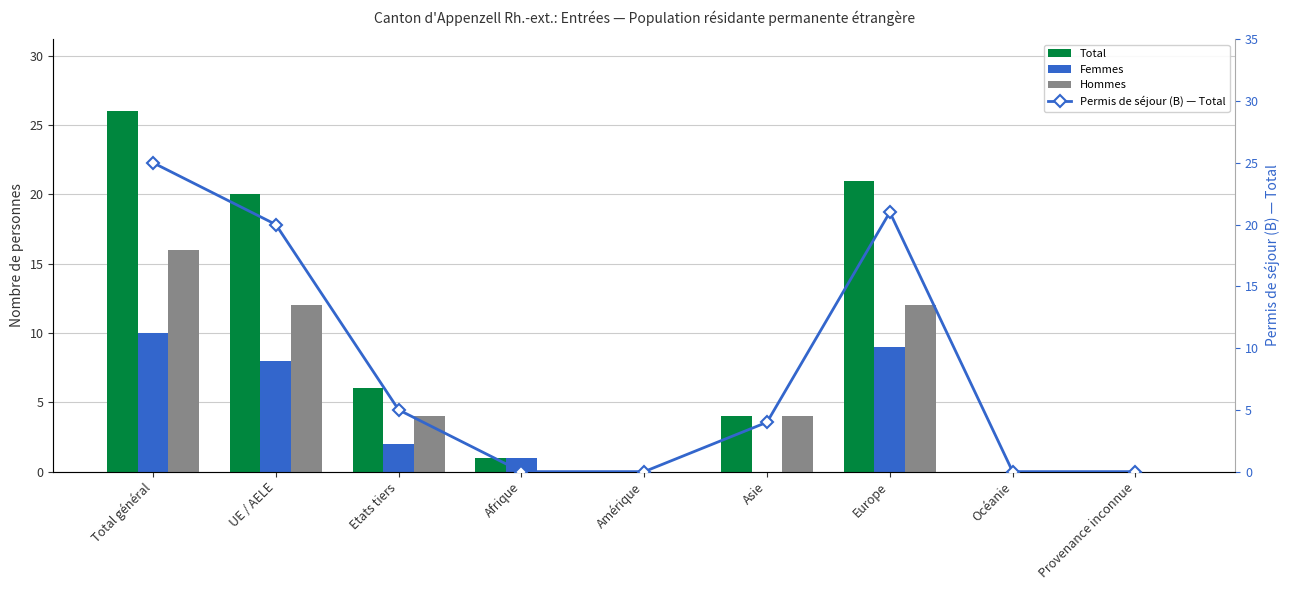

What is the maximum value shown in the chart?

26